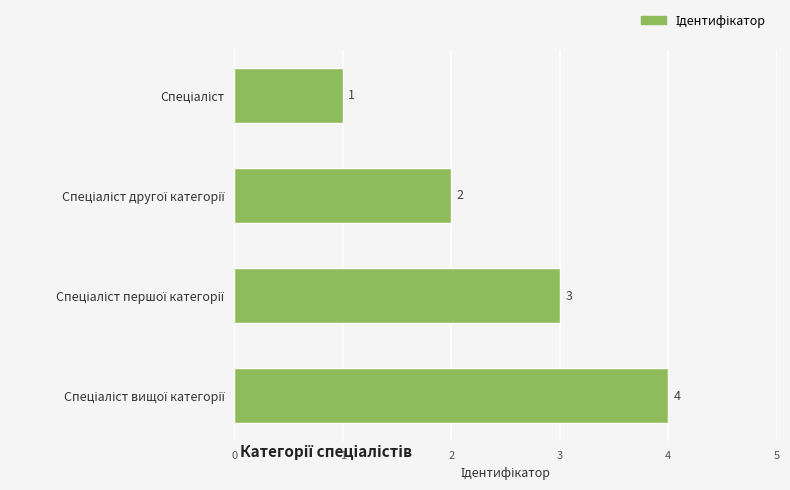

What is the difference between the maximum and minimum values?

3